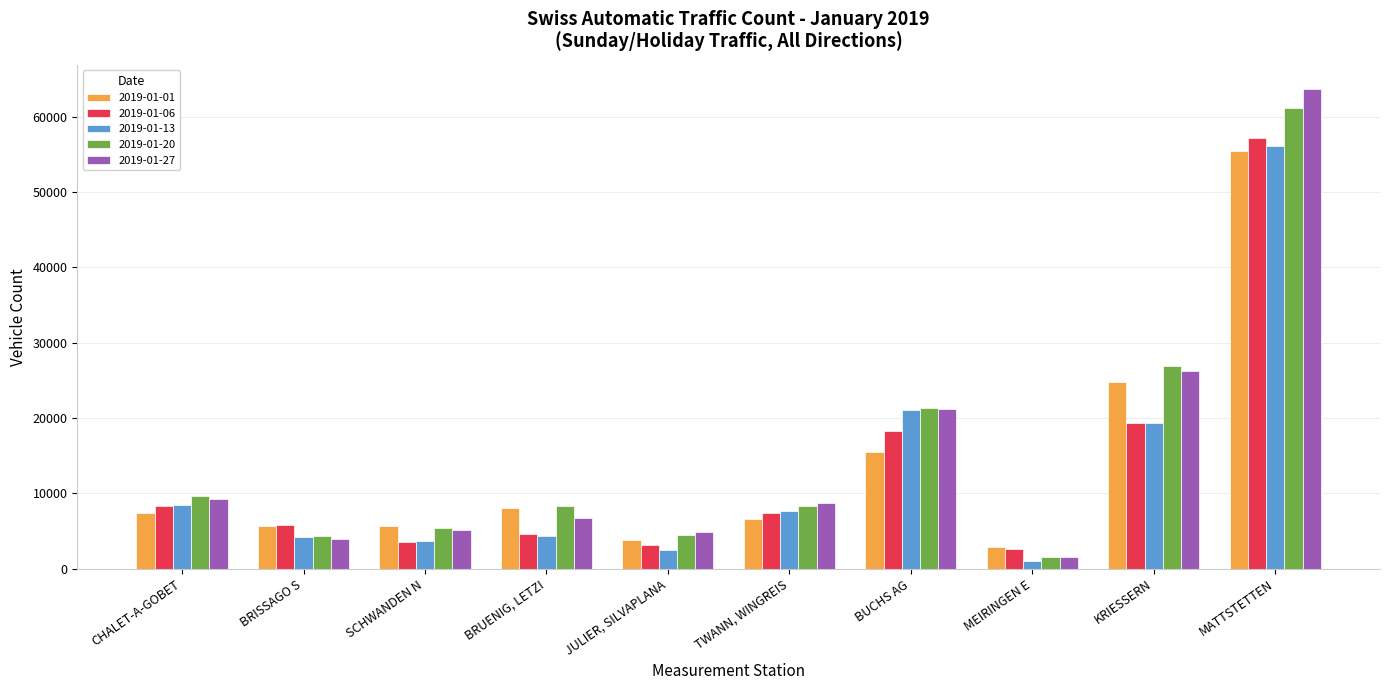

What is the difference between the maximum and second lowest values in the 2019-01-13 series?

53663